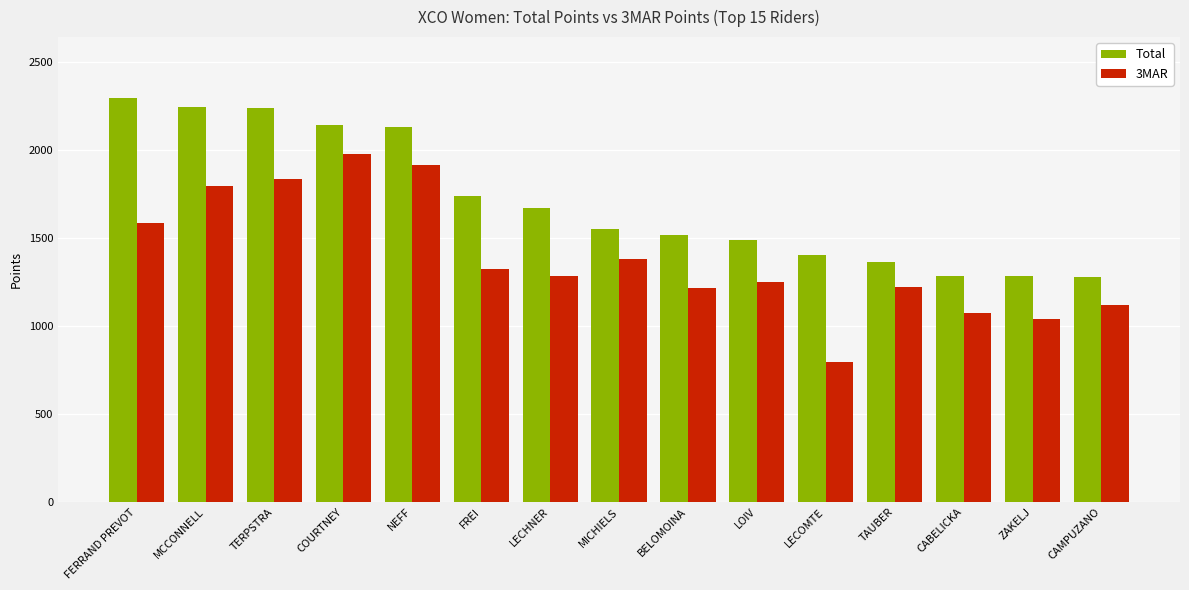

The value of Total at TERPSTRA is 1085. True or false?

False